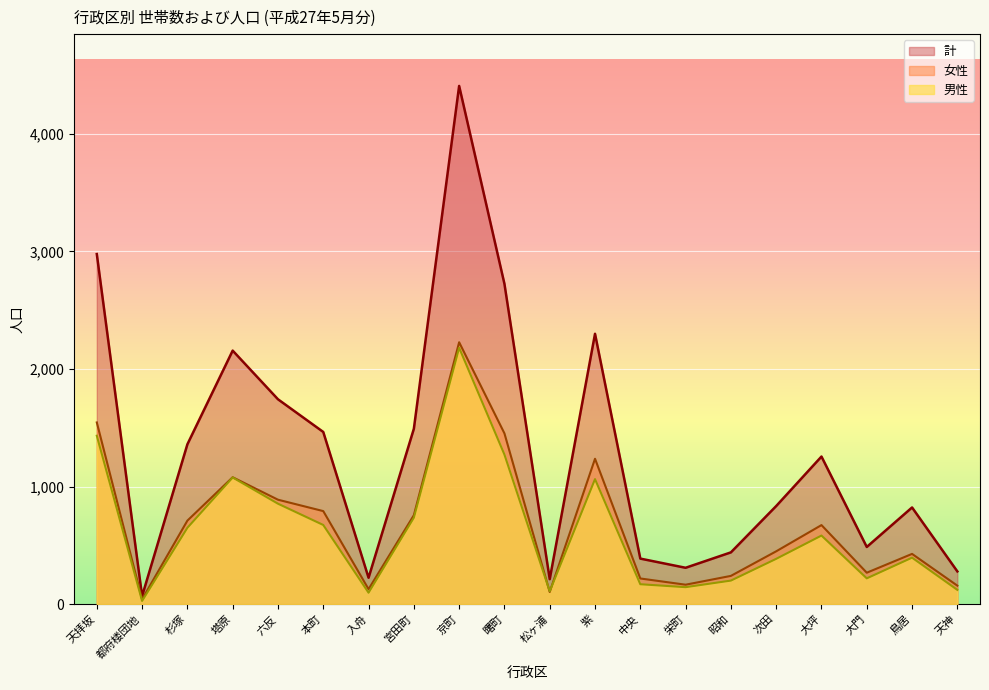

True or false: 男性 and 女性 cross at least once.

True